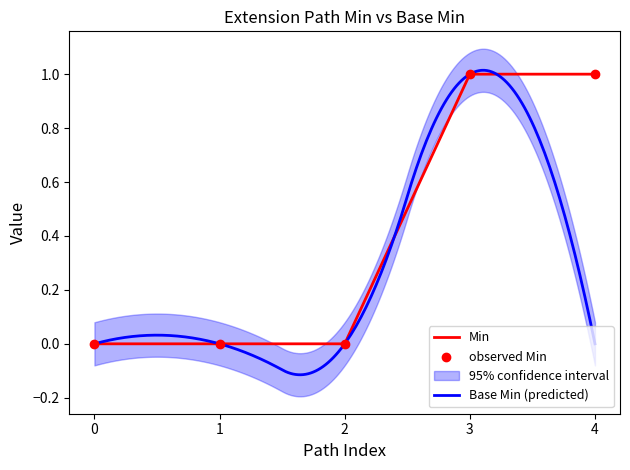

Is it true that Min equals 0 at 0?

True